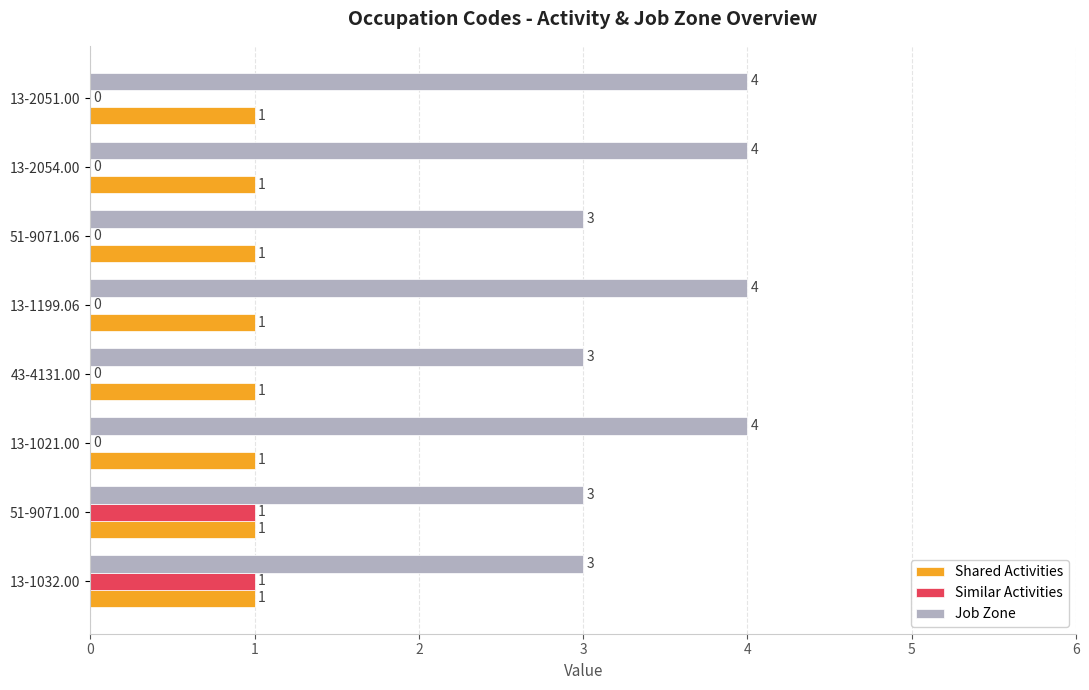

What is the sum of all Job Zone values?

28